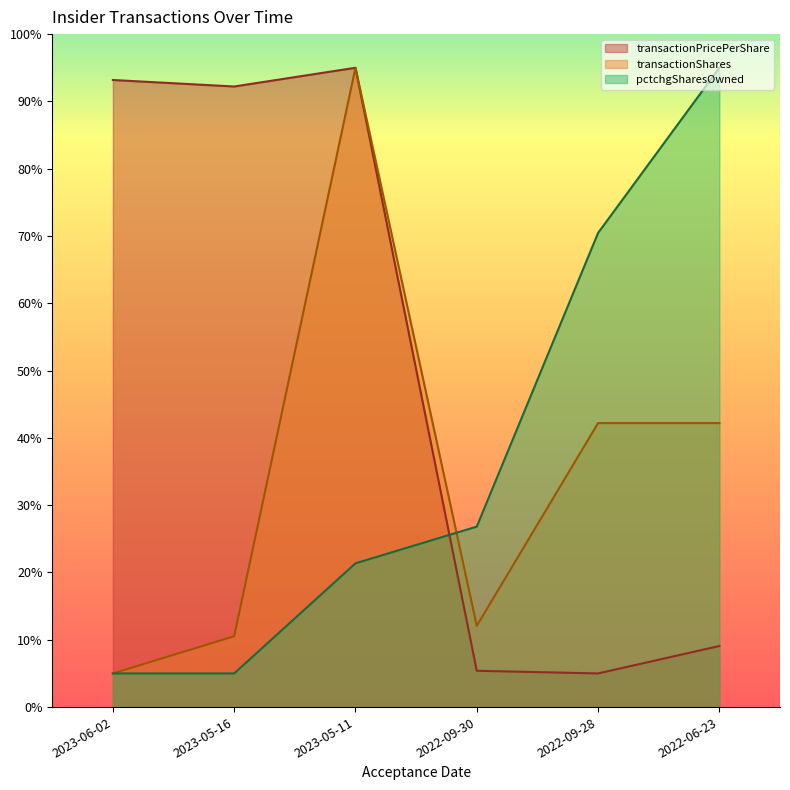

True or false: transactionShares has a value of 19.4 at 2022-09-30.

False